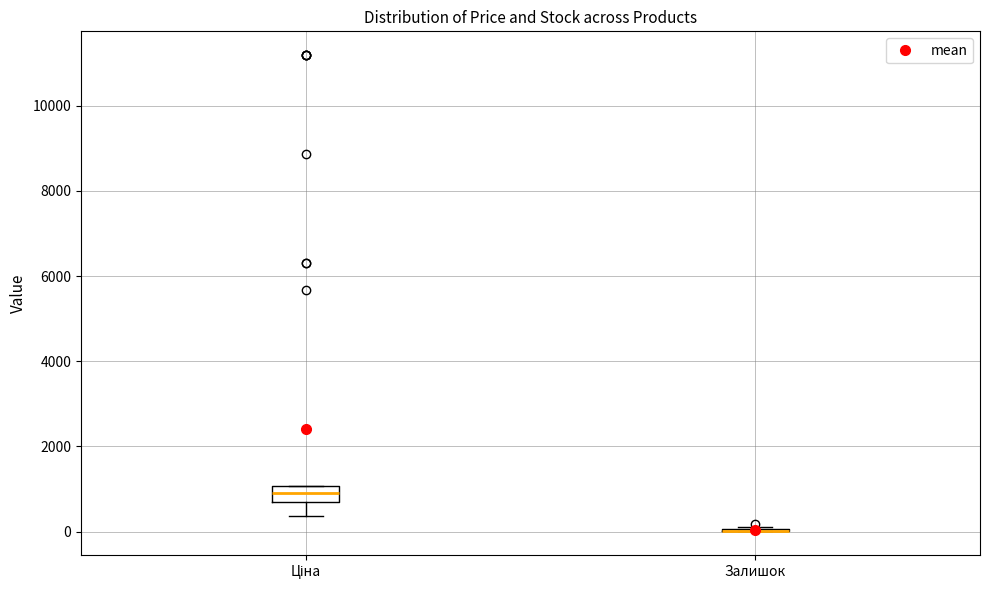

Reading left to right, read every box against the y-axis: the position of its median line, the range the box covers, and the ends of its whiskers. The values are not printed on the chart, so give them approximately, as read against the axis.

Ціна: median 800, box 600 to 1000, whiskers 400 to 1000
Залишок: box collapsed to a line at 0, whiskers 0 to 200